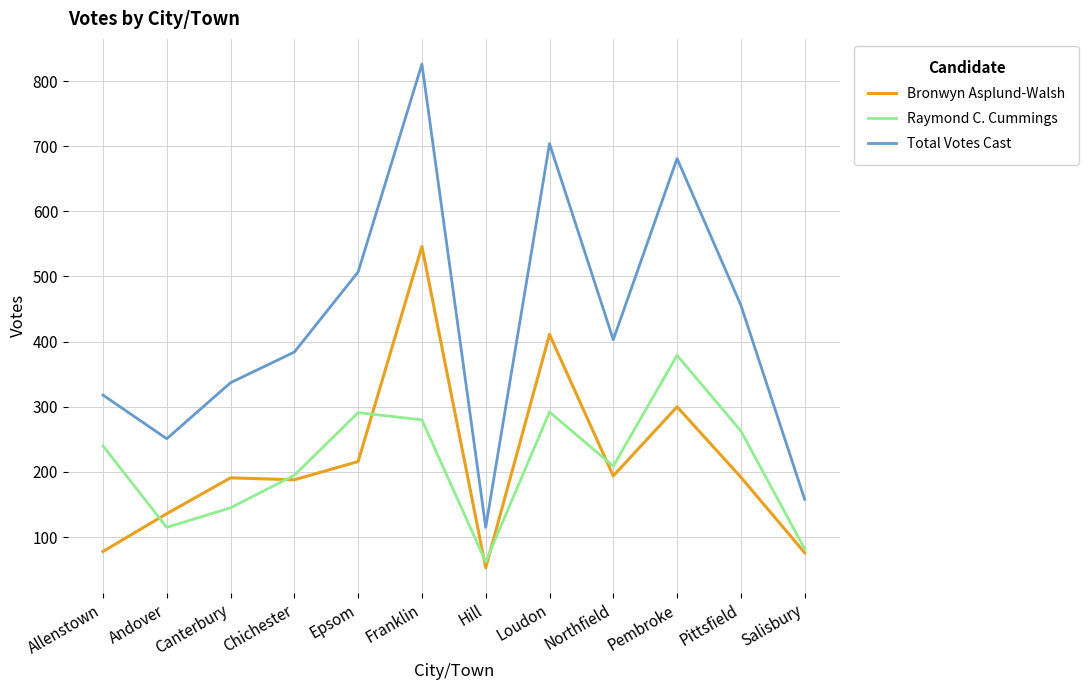

What is the difference between the highest and lowest values at Northfield?

209